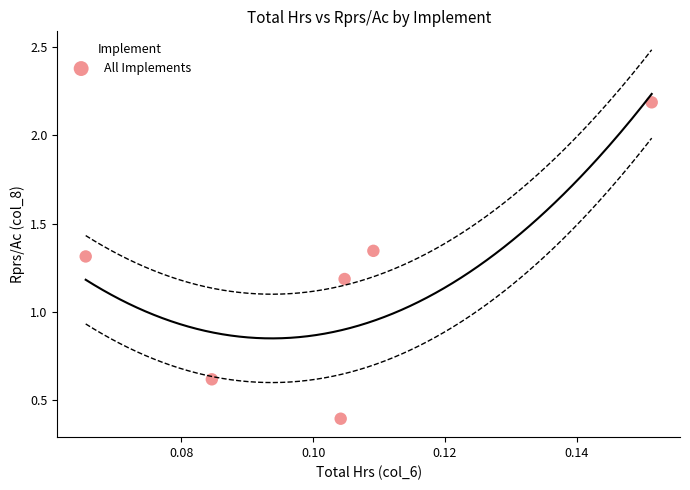

What is the range of Y values (max minus min)?

1.8